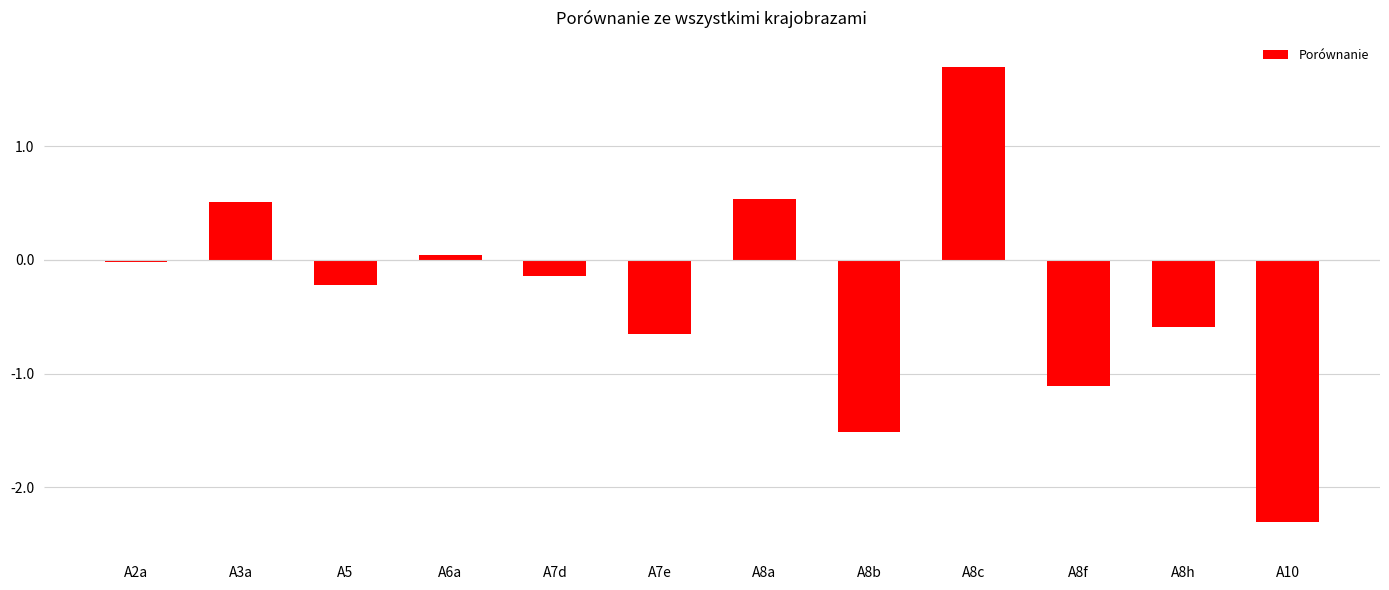

How many series are shown in this chart?

1